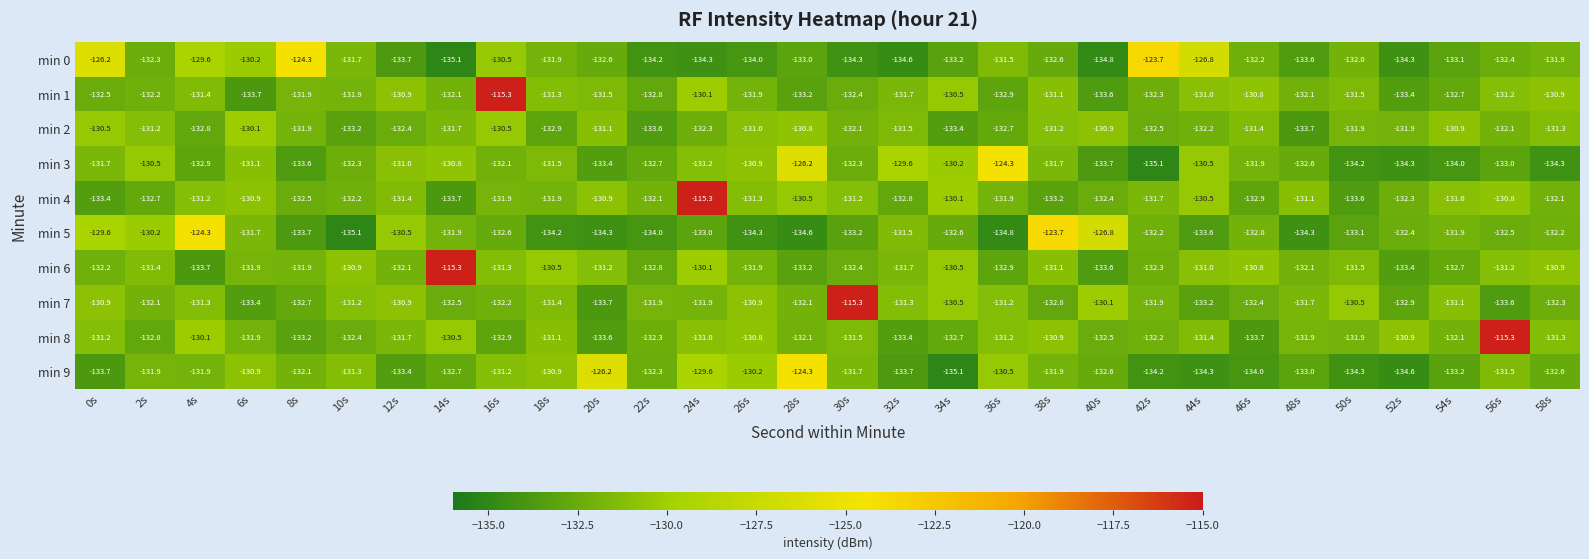

At which label is min 7 closest to -124?

40s